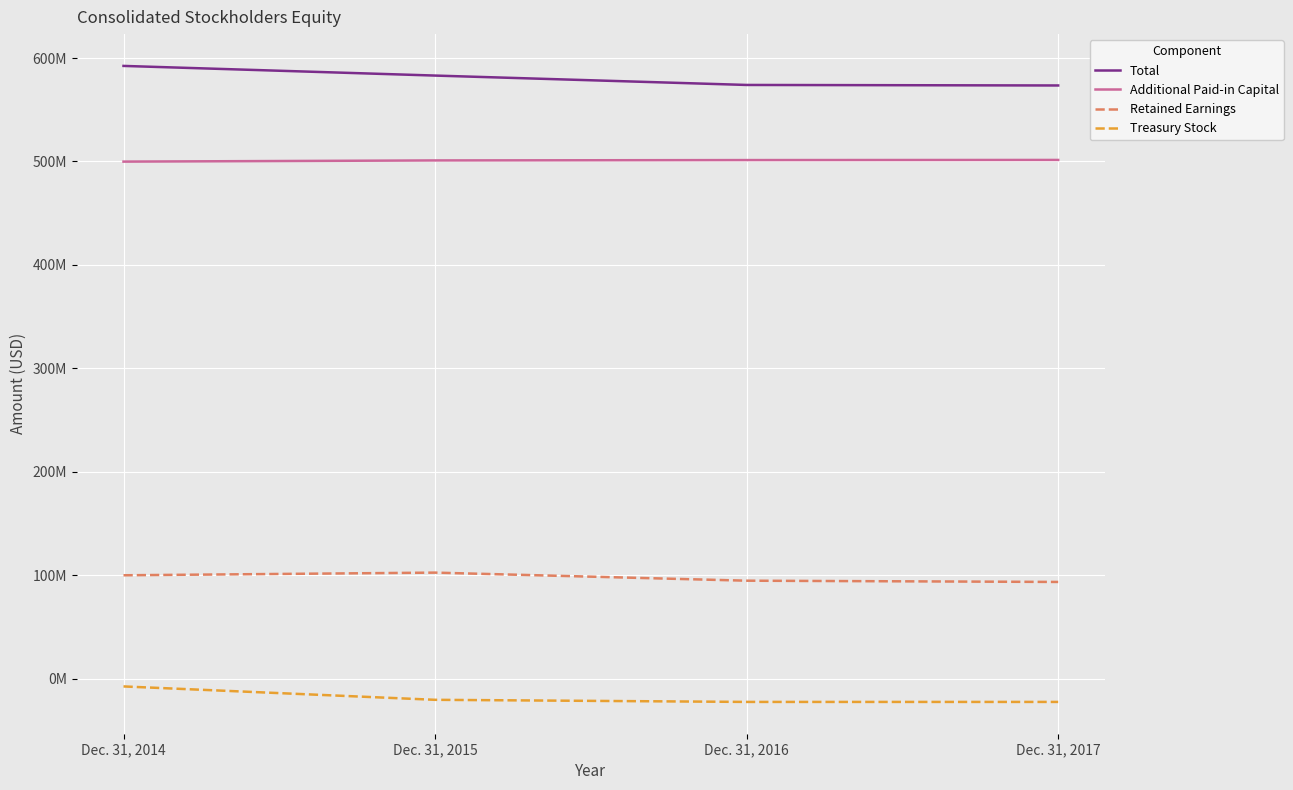

What is the highest value of the Additional Paid-in Capital series?

501471768